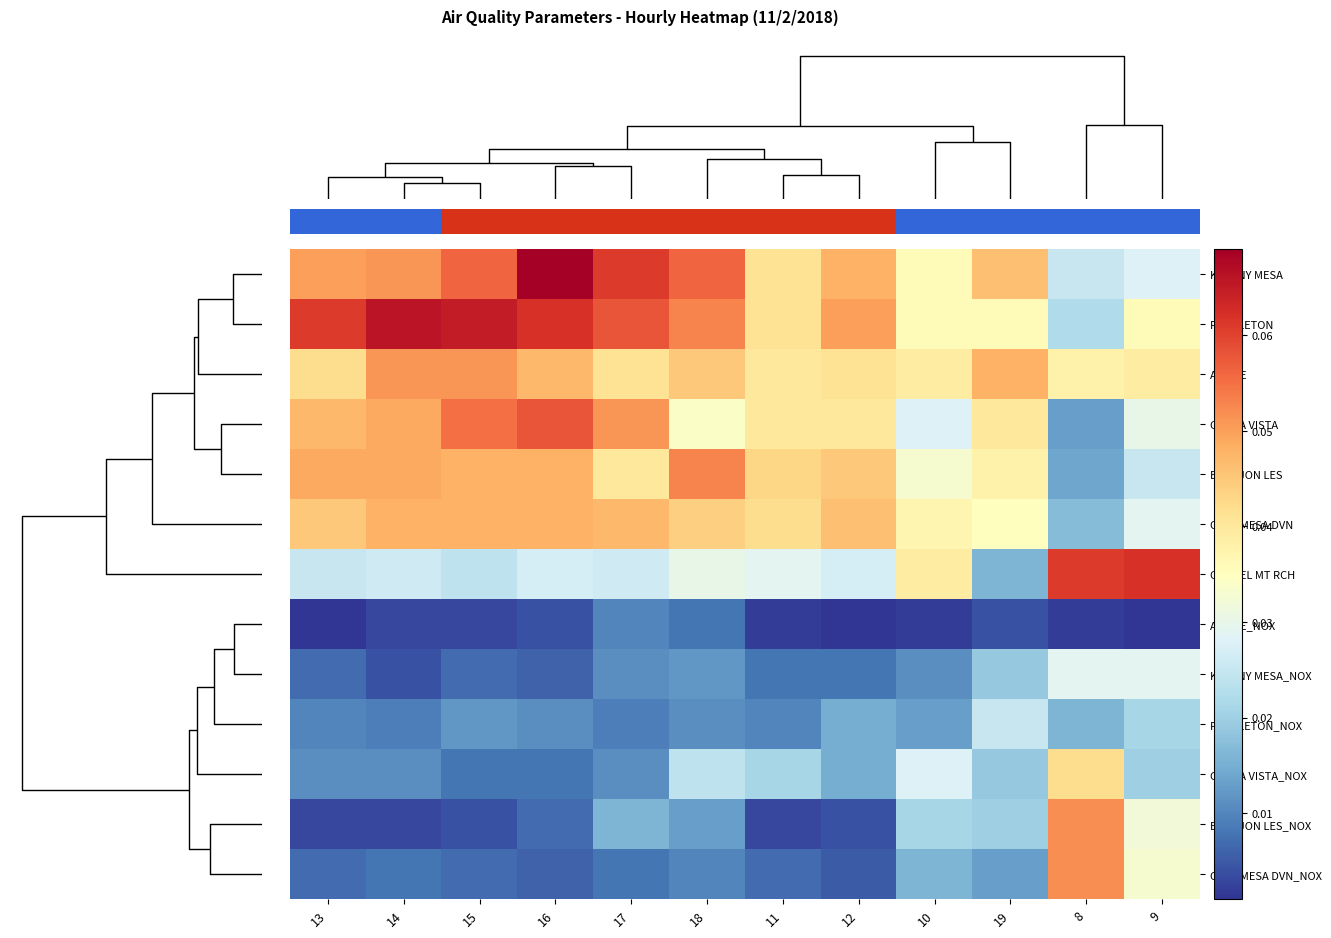

How many categories are shown in the chart?

12